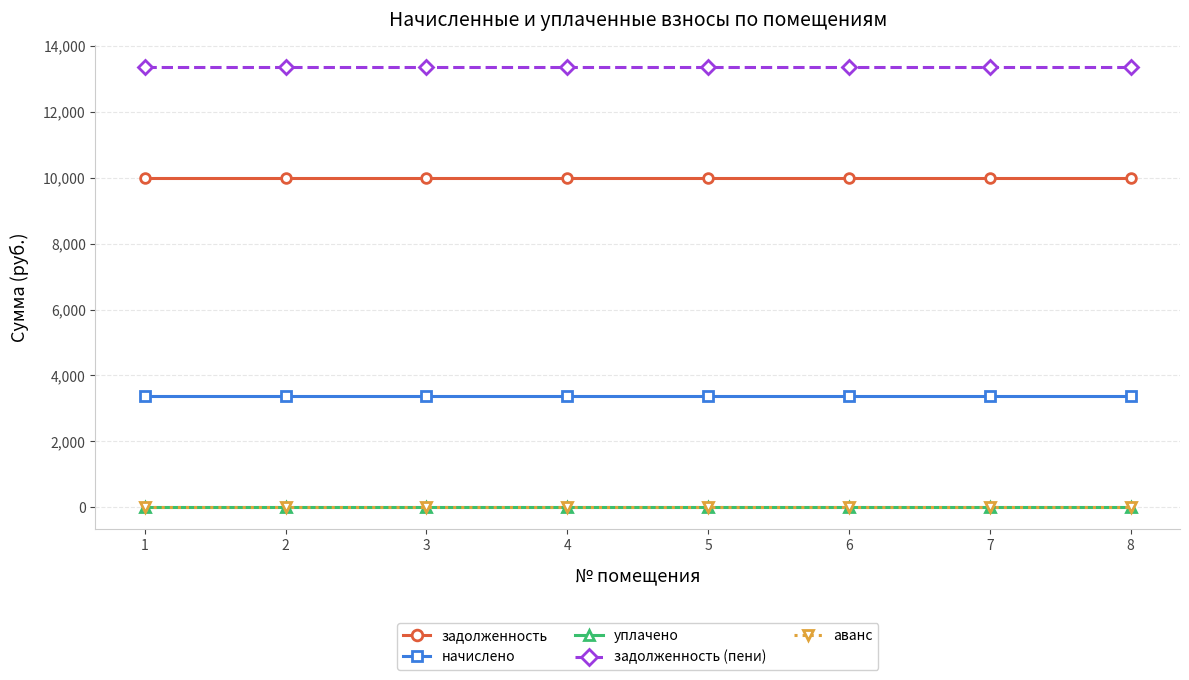

What is the total value across all series at 4?

26707.2